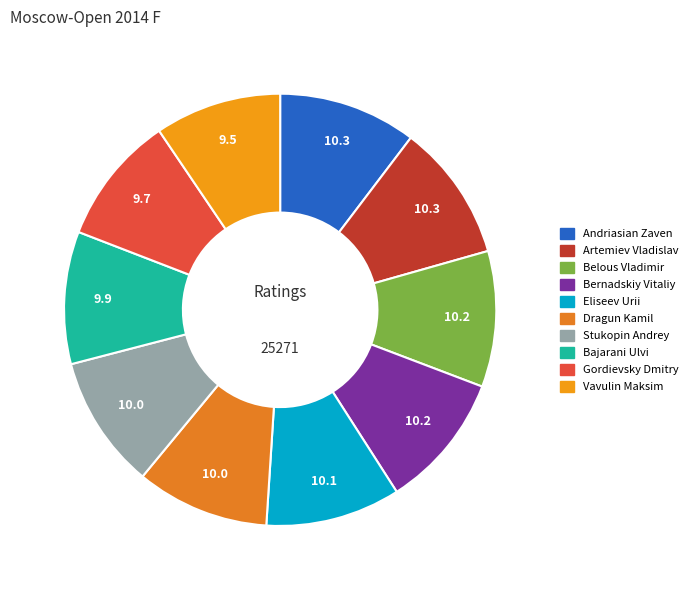

The Gordievsky Dmitry slice represents 22% of the pie. True or false?

False